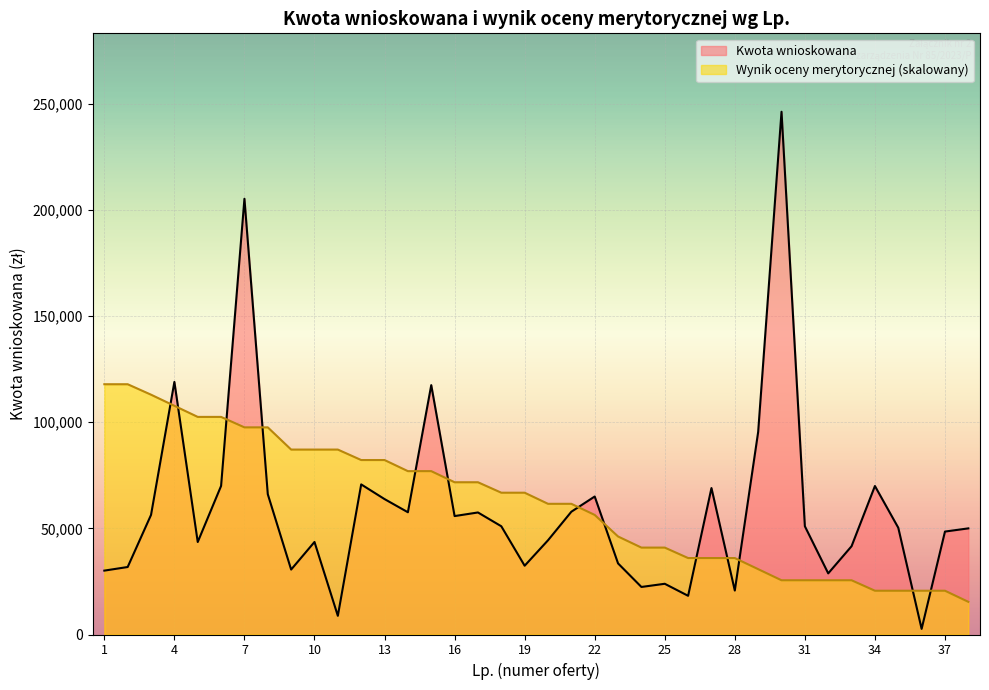

Between 27 and 34, which series saw the biggest shift?

Ocena merytoryczna (wynik)